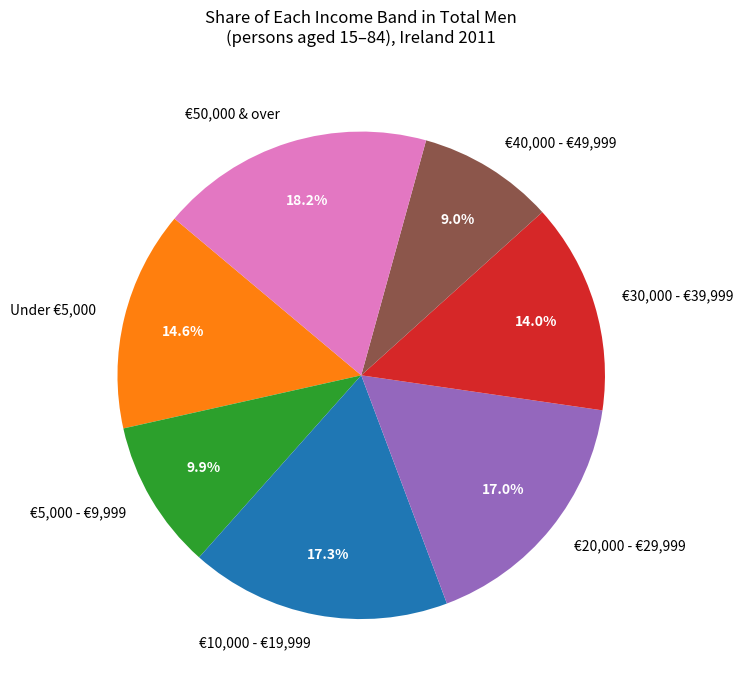

Count the number of slices in the pie.

7